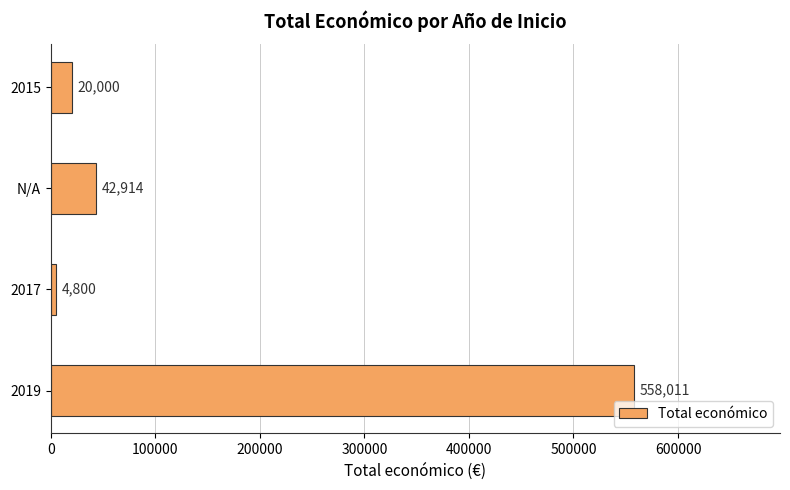

Rank the categories by value from lowest to highest.

2017, 2015, N/A, 2019